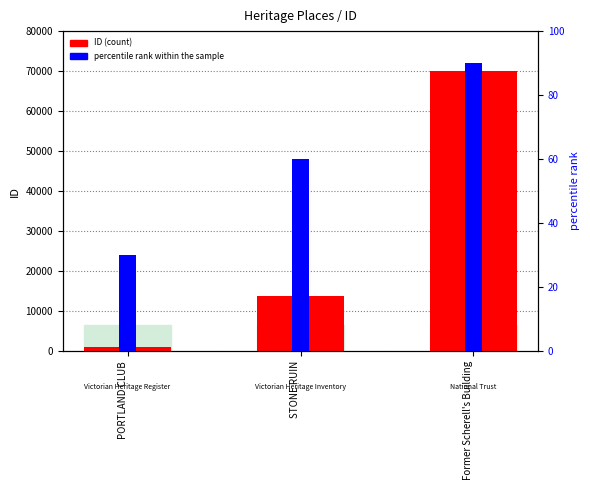

At which label is percentile rank within the sample closest to 60?

STONE RUIN